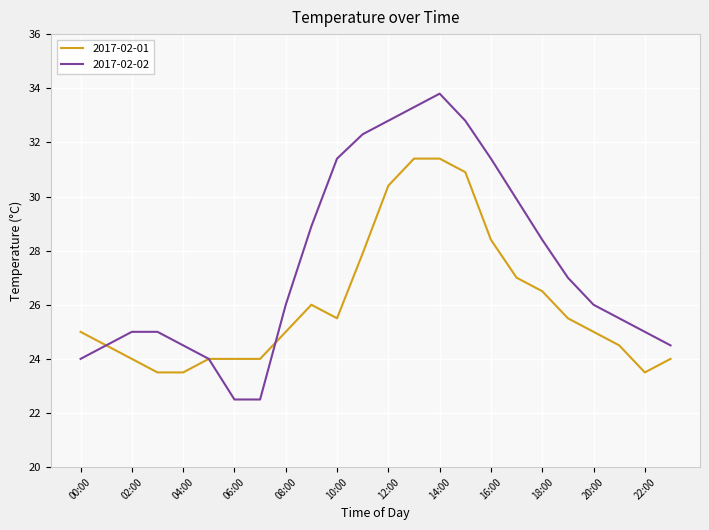

What are all the series names shown in the legend?

2017-02-01, 2017-02-02